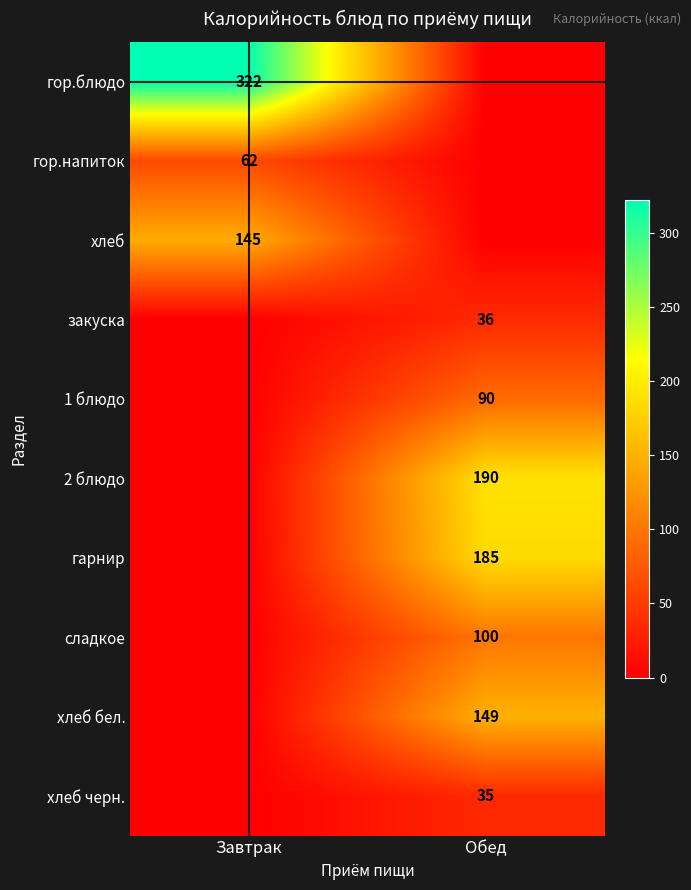

What is the maximum value shown in the chart?

322